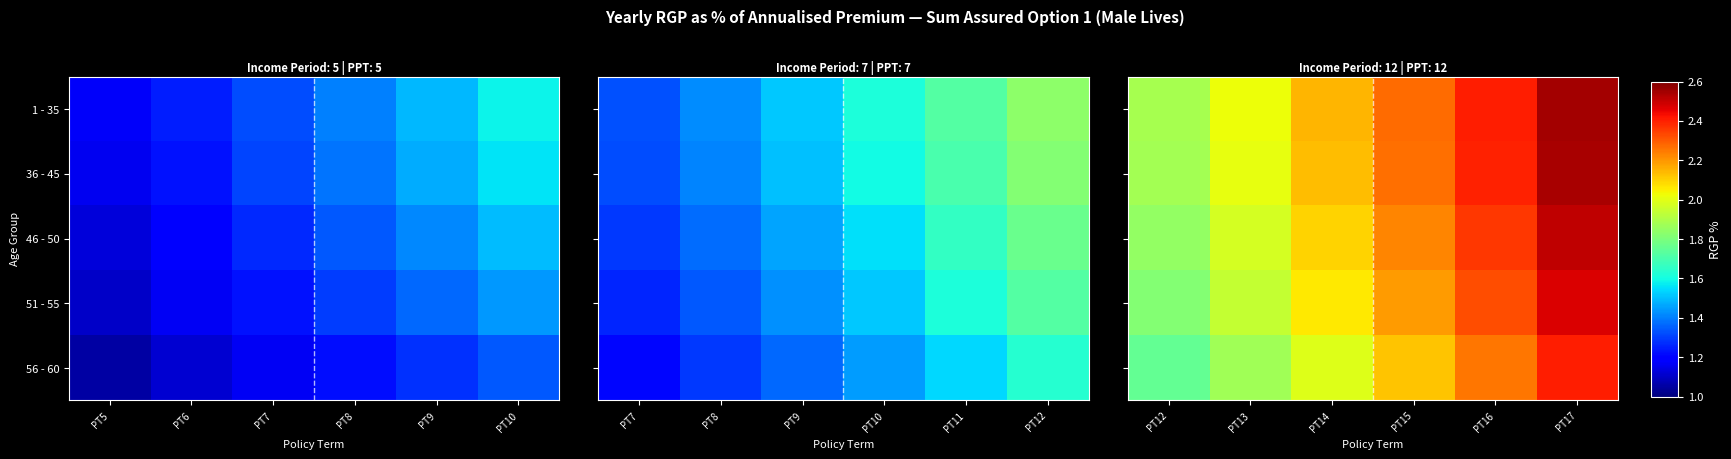

How many data points does each series have?

6